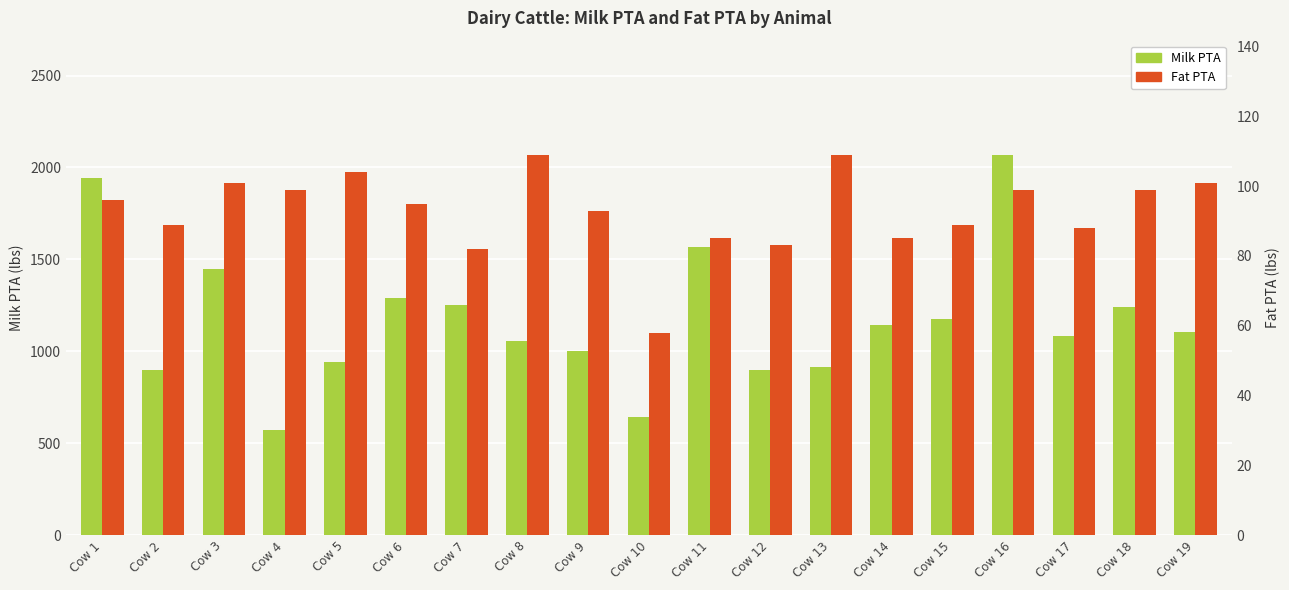

Between Cow 3 and Cow 18, which series saw the biggest shift?

Milk PTA